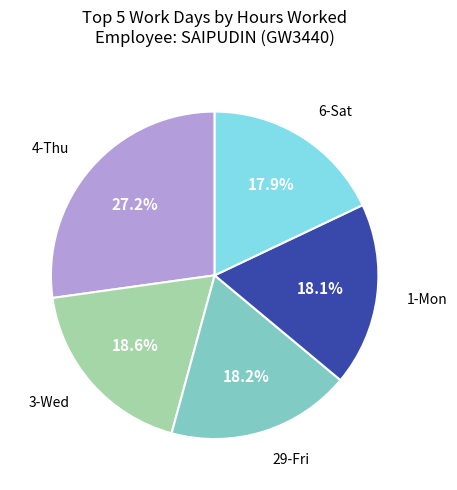

Is there any slice that represents more than half of the pie?

No